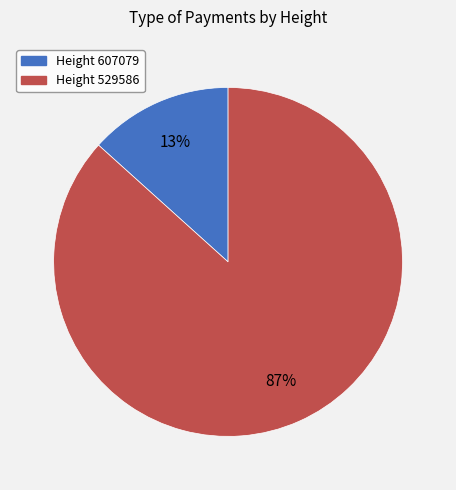

Between Height 607079 and Height 529586, which is larger?

Height 529586